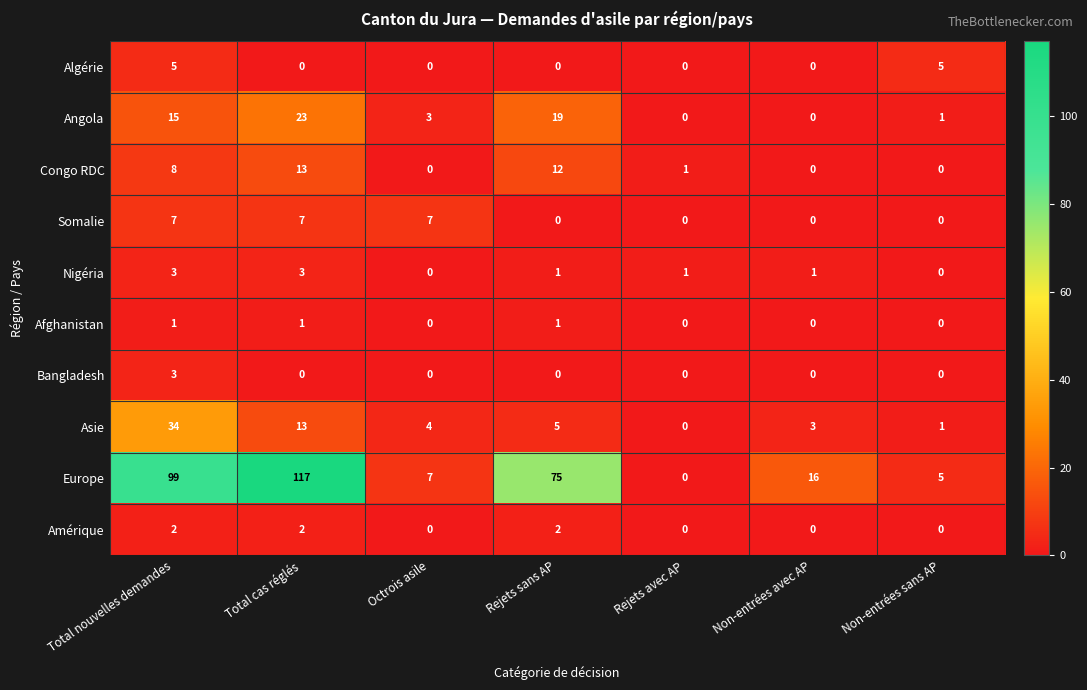

The value of Nigéria at Rejets sans AP is 1. True or false?

True